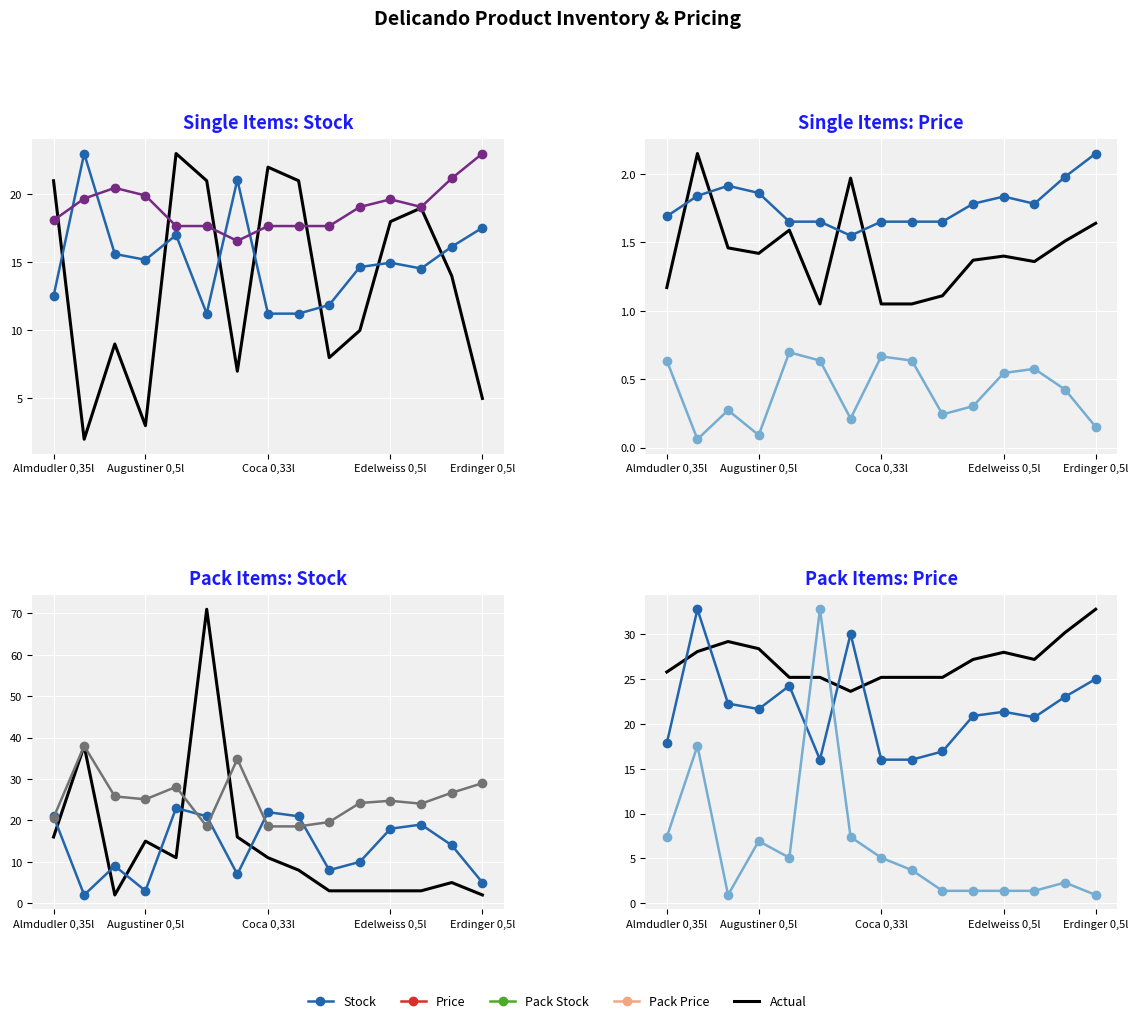

How many values in the Price series are below 24?

5